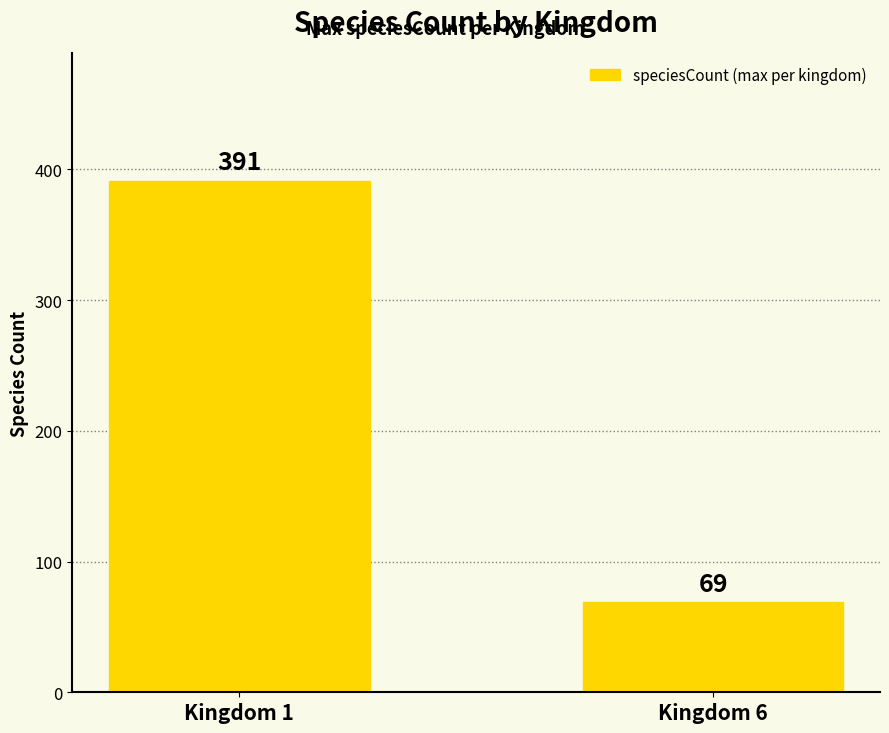

How many distinct data groups are displayed?

1